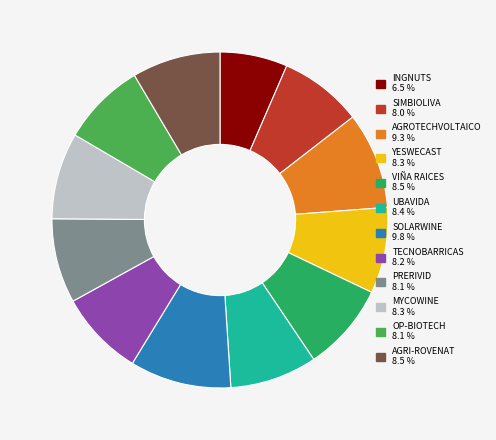

How many segments does this pie chart have?

12